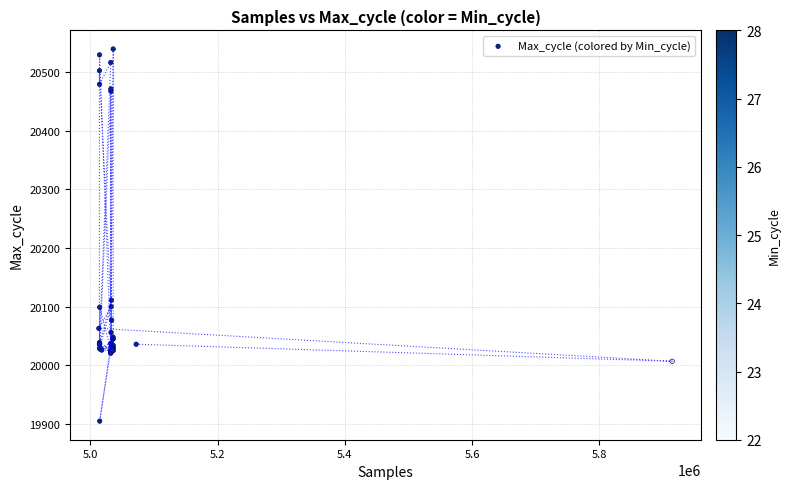

What Y value in the scatter plot is closest to 20222?

20111